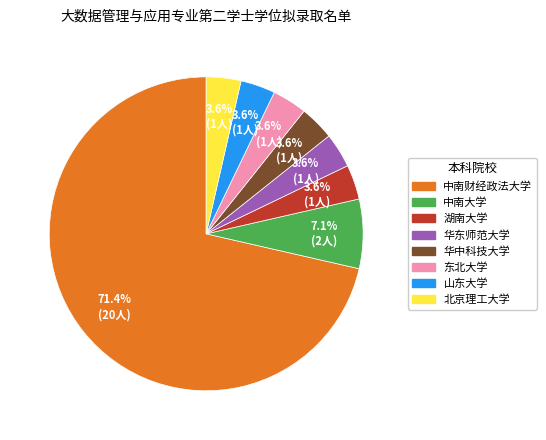

Is it true that 山东大学 is 4% of the pie?

True